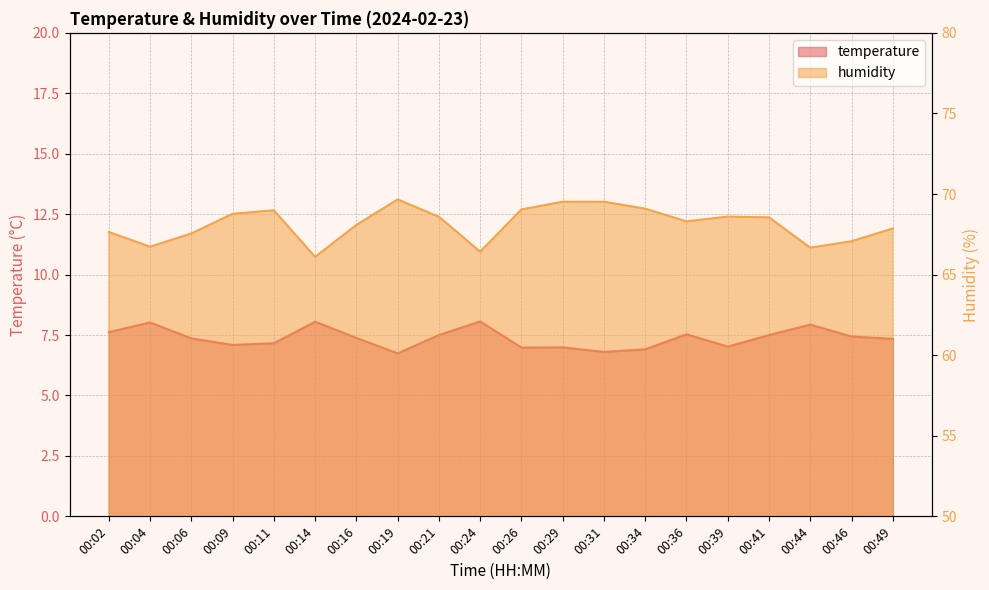

Which category has the lowest value in the temperature series?

00:19